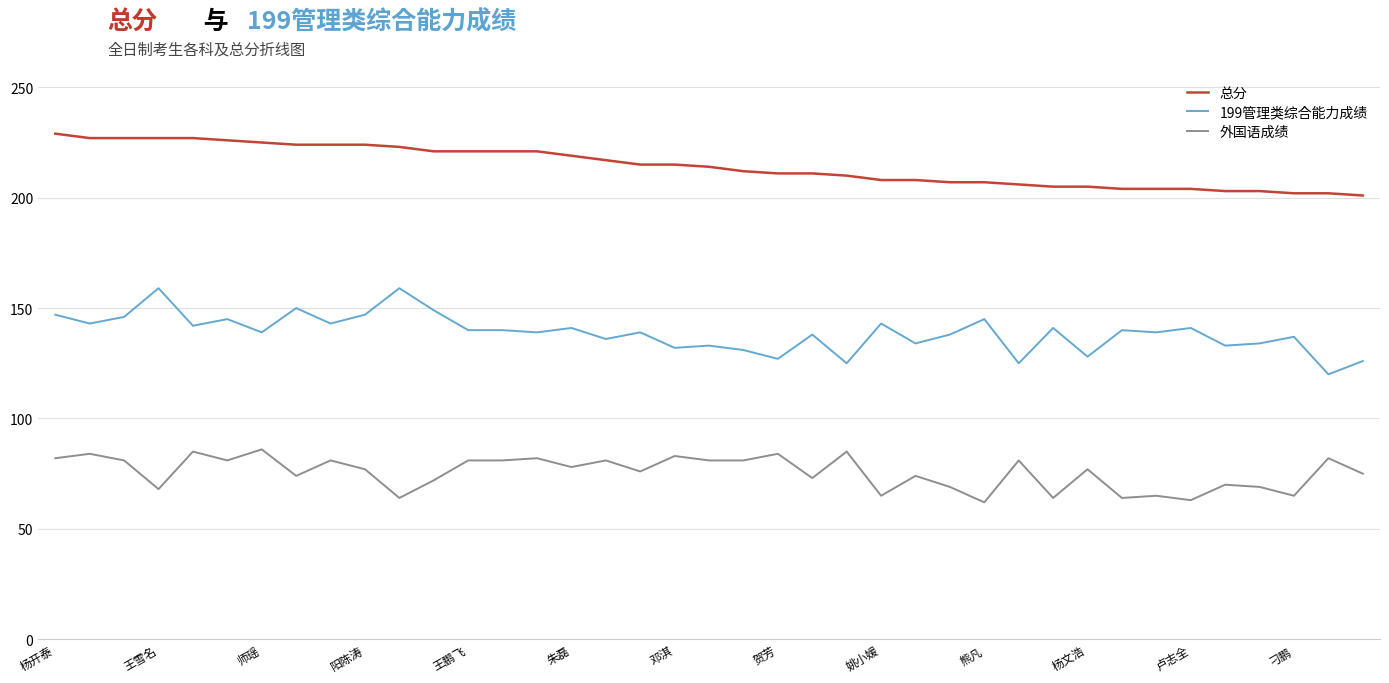

What is the maximum value for 外国语成绩?

86